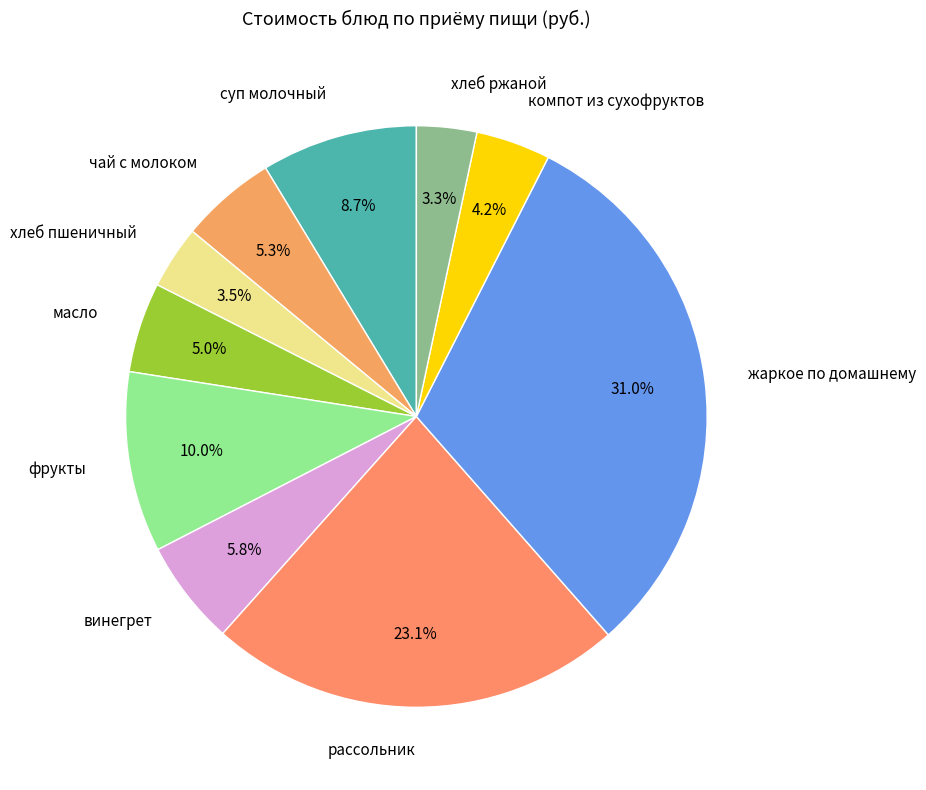

Which slice is the largest?

жаркое по домашнему